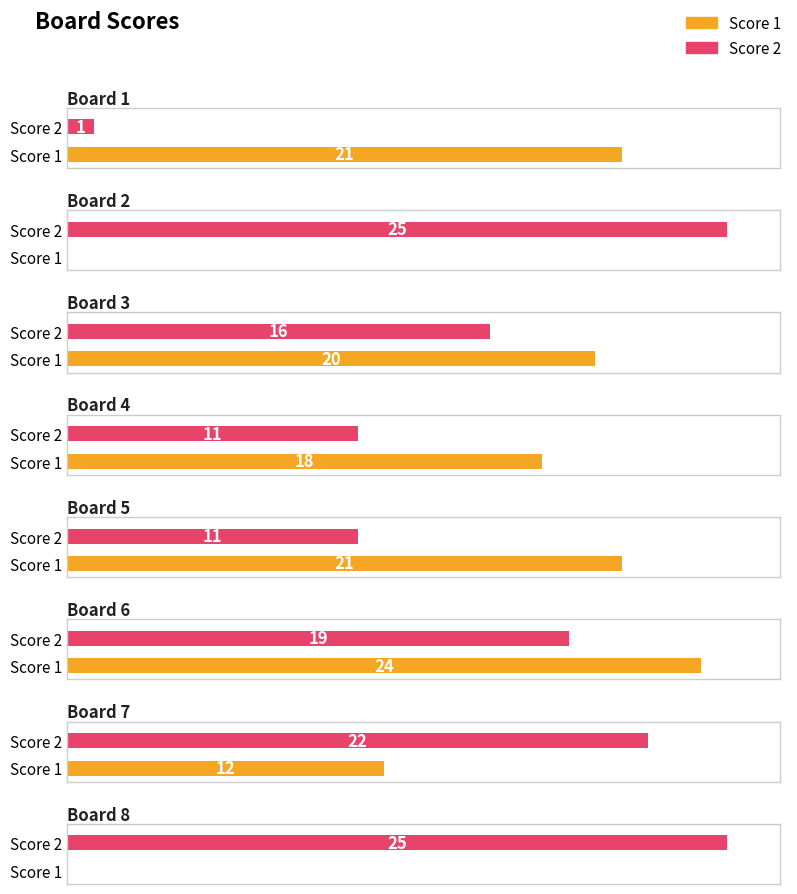

Which has a higher value, Board 7 or Board 2?

Board 7